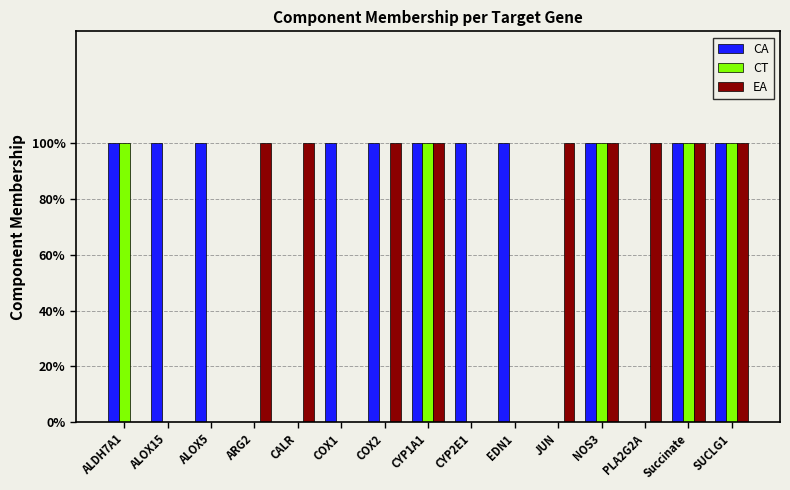

At how many categories does at least one series exceed 0?

15